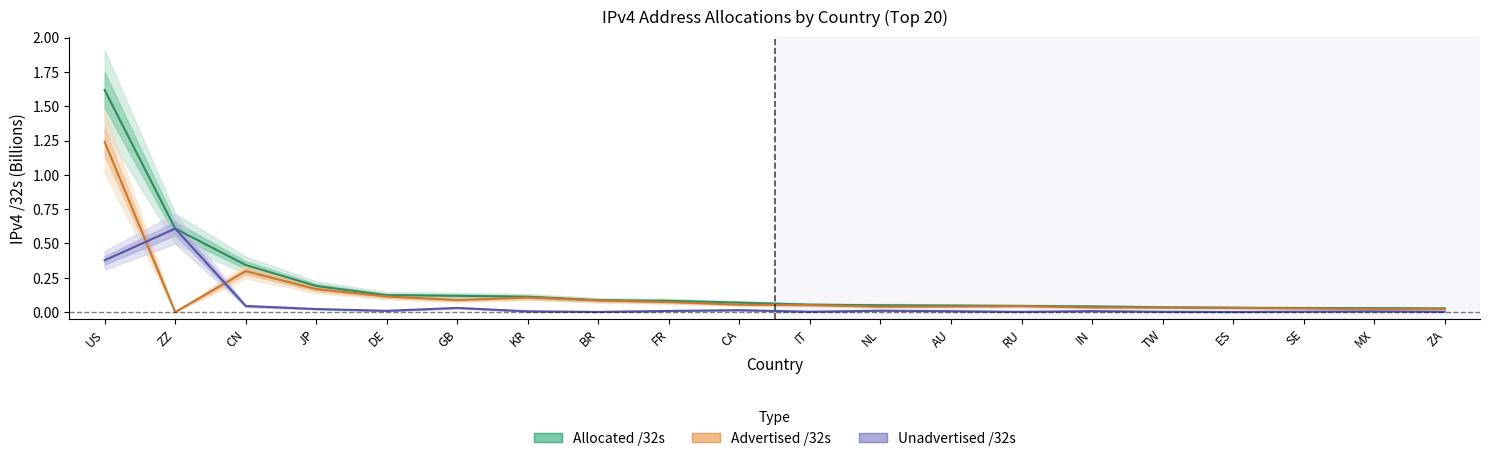

Where is the first local minimum for Advertised /32s?

ZZ